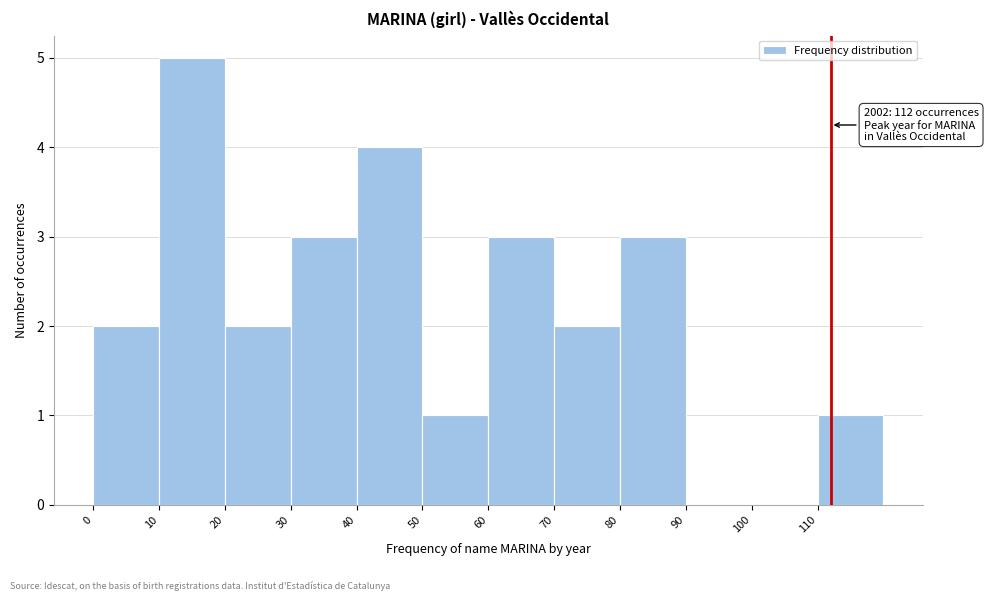

Over which range of the x-axis is the bar tallest?

10 to 20